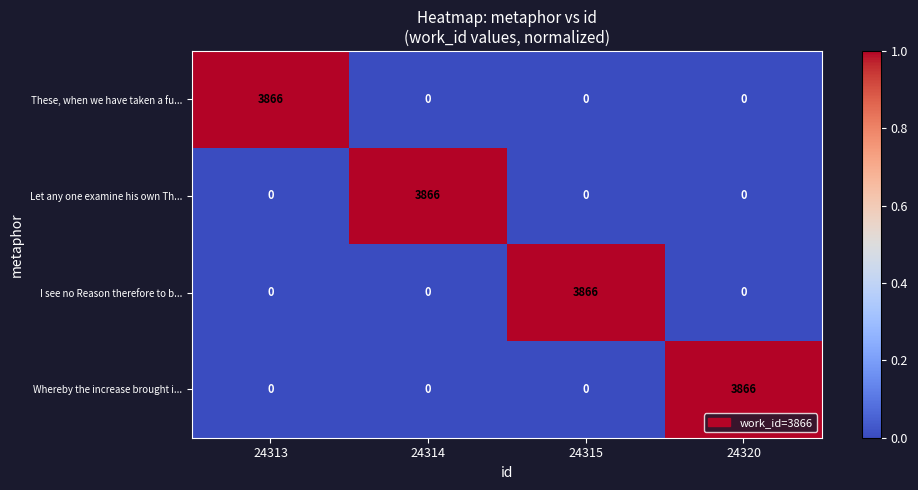

Which category has the highest value in the Whereby the increase brought i... series?

24320